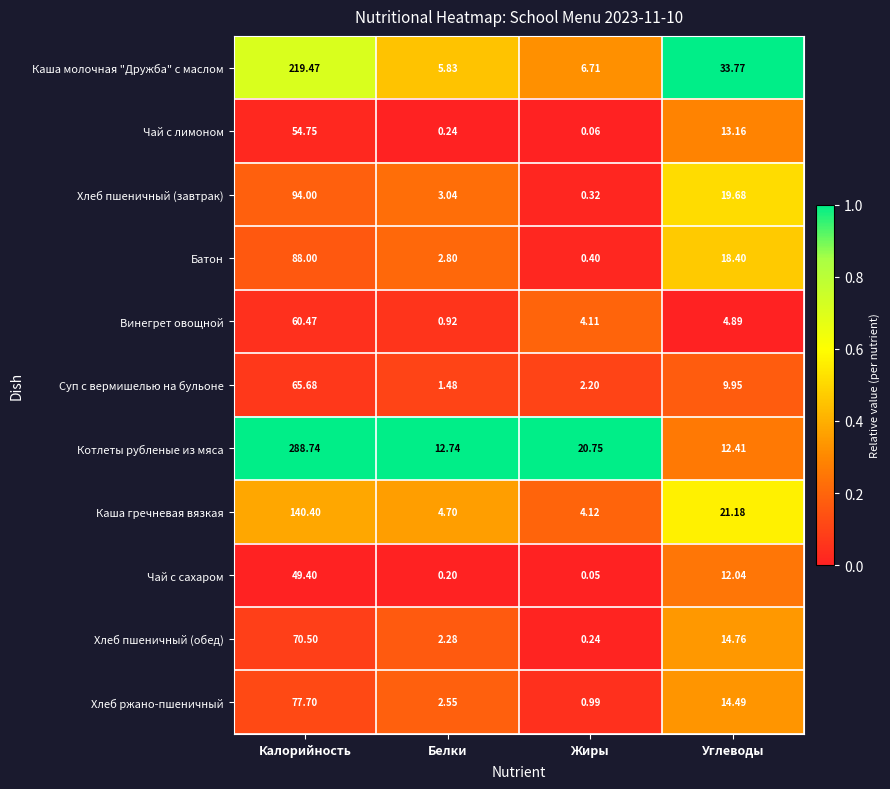

Rank the categories by Суп с вермишелью на бульоне value from highest to lowest.

Калорийность, Углеводы, Жиры, Белки